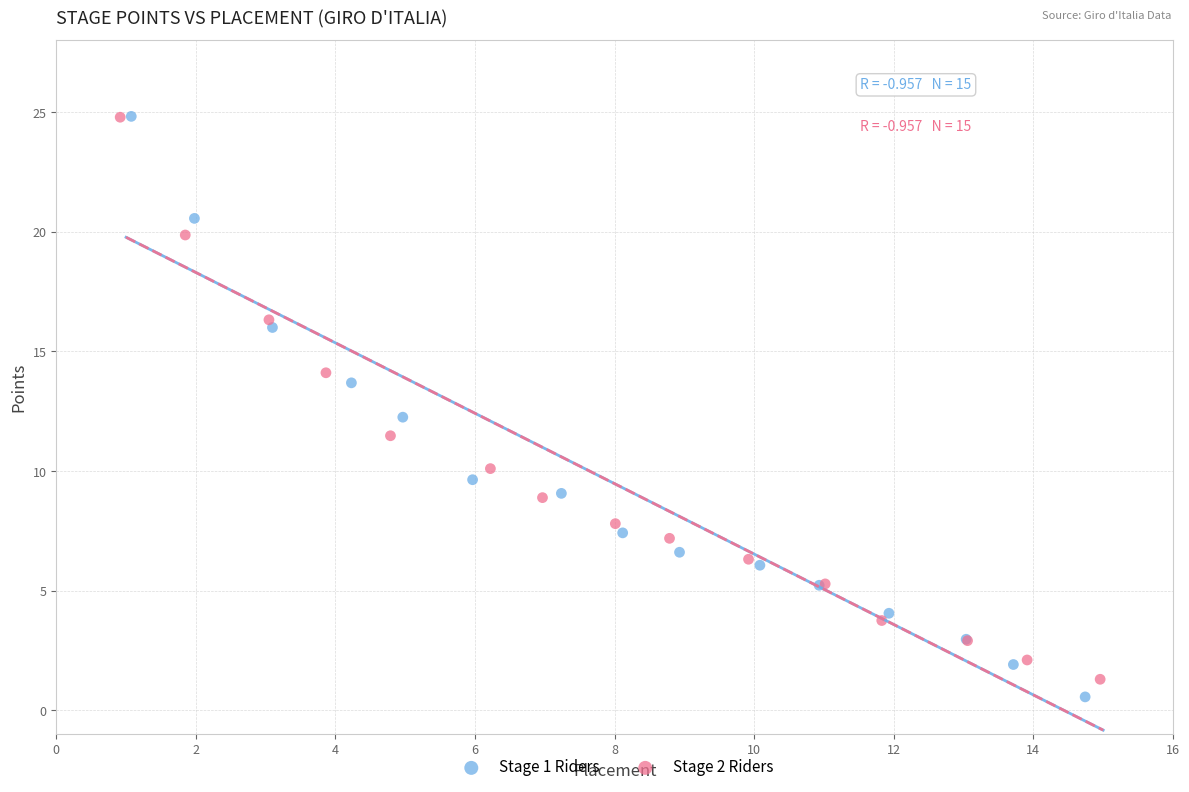

Which series has the widest spread of Y values?

Stage 1 Riders